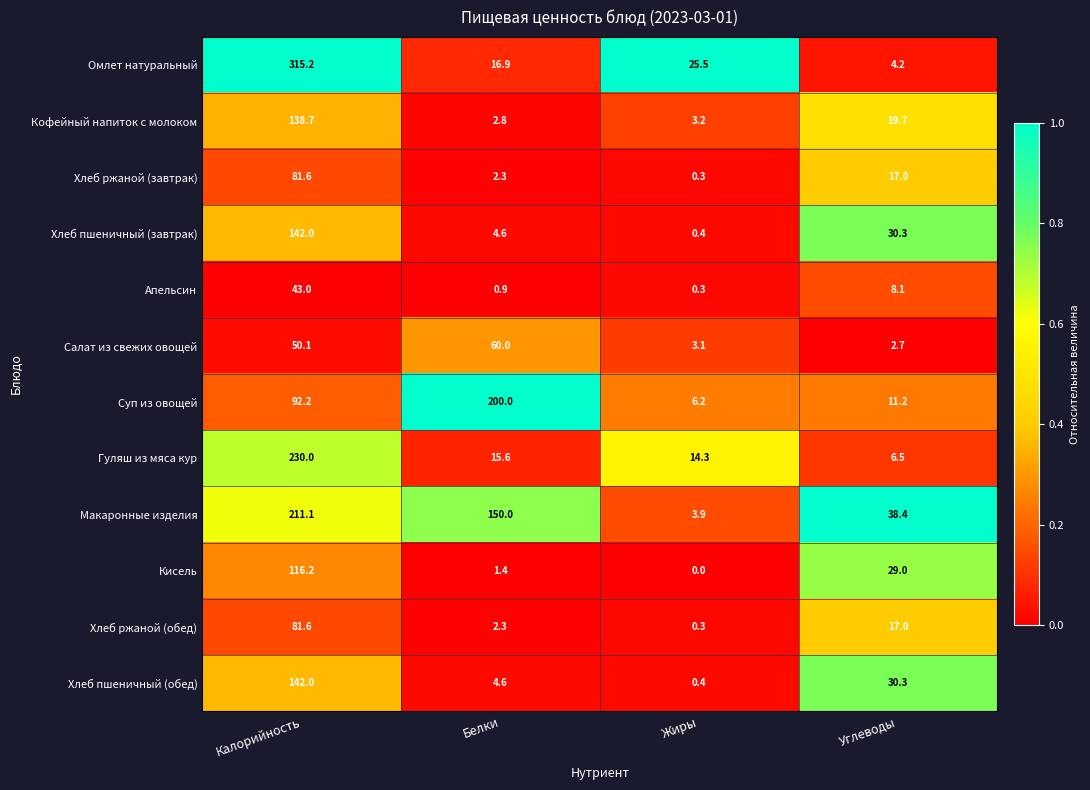

What is the difference between the highest and lowest values at Углеводы?

35.7